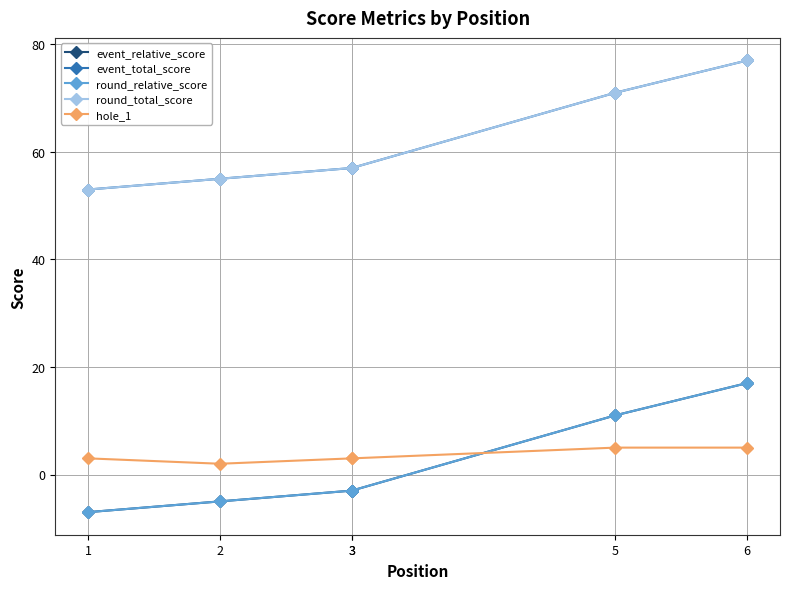

At 6, list the series in order from smallest to largest.

hole_1, event_relative_score, round_relative_score, event_total_score, round_total_score